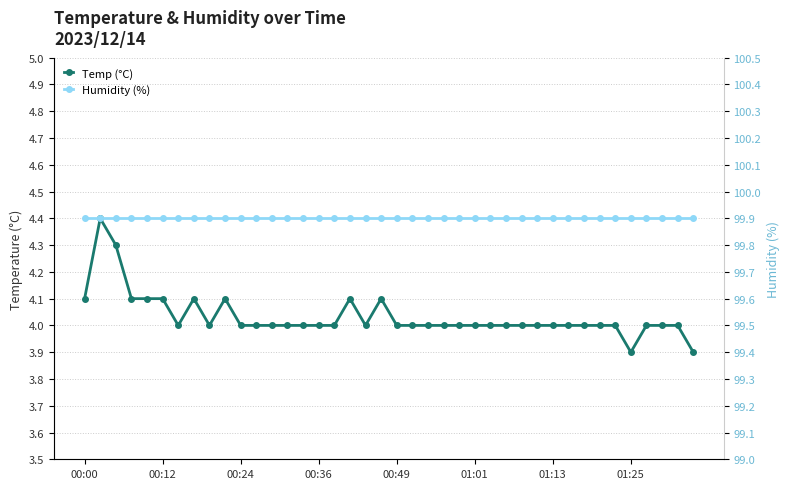

What is the smallest value displayed?

3.9